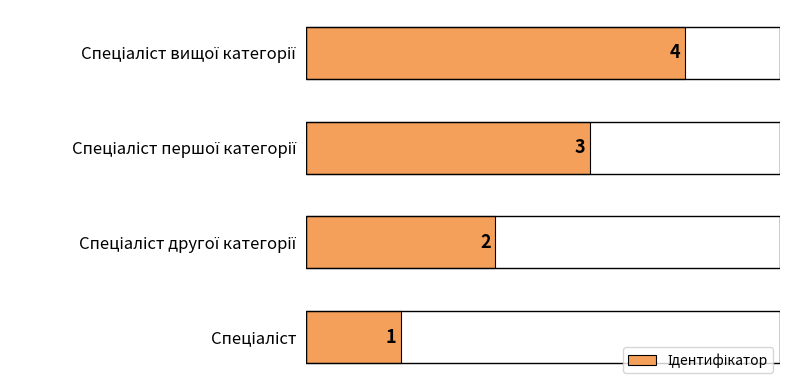

What is the difference between the second highest and second lowest values?

1